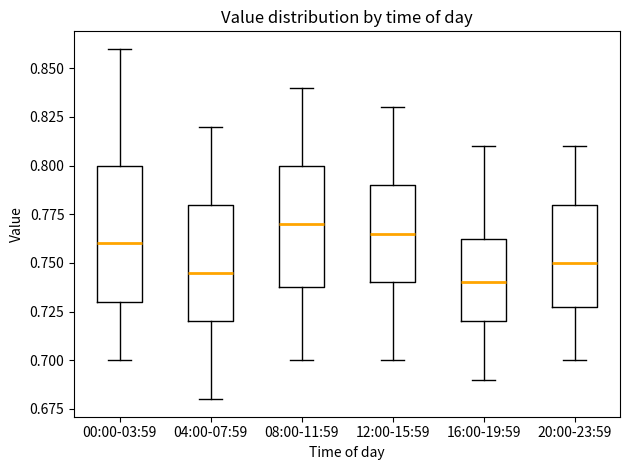

Reading left to right, transcribe this box plot: for each box, give where its median line is, the range the box spans, and where its two whiskers end, as read against the y-axis. The values are not printed on the chart, so give them approximately, as read against the axis.

00:00-03:59: median 0.760, box 0.730 to 0.800, whiskers 0.700 to 0.860
04:00-07:59: median 0.745, box 0.720 to 0.780, whiskers 0.680 to 0.820
08:00-11:59: median 0.770, box 0.740 to 0.800, whiskers 0.700 to 0.840
12:00-15:59: median 0.765, box 0.740 to 0.790, whiskers 0.700 to 0.830
16:00-19:59: median 0.740, box 0.720 to 0.765, whiskers 0.690 to 0.810
20:00-23:59: median 0.750, box 0.730 to 0.780, whiskers 0.700 to 0.810